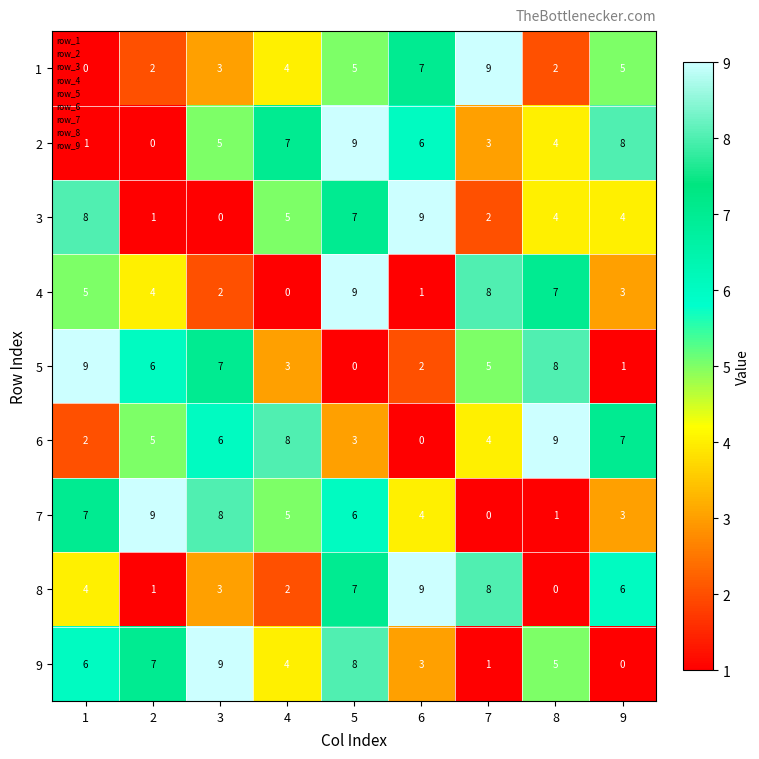

How many categories are shown in the chart?

9